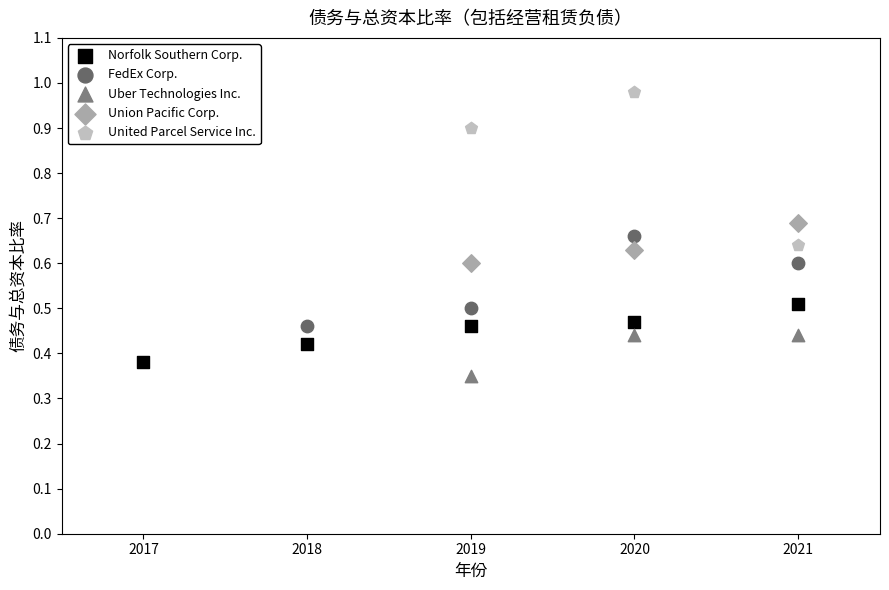

What are all the series names shown in the legend?

Norfolk Southern Corp., FedEx Corp., Uber Technologies Inc., Union Pacific Corp., United Parcel Service Inc.